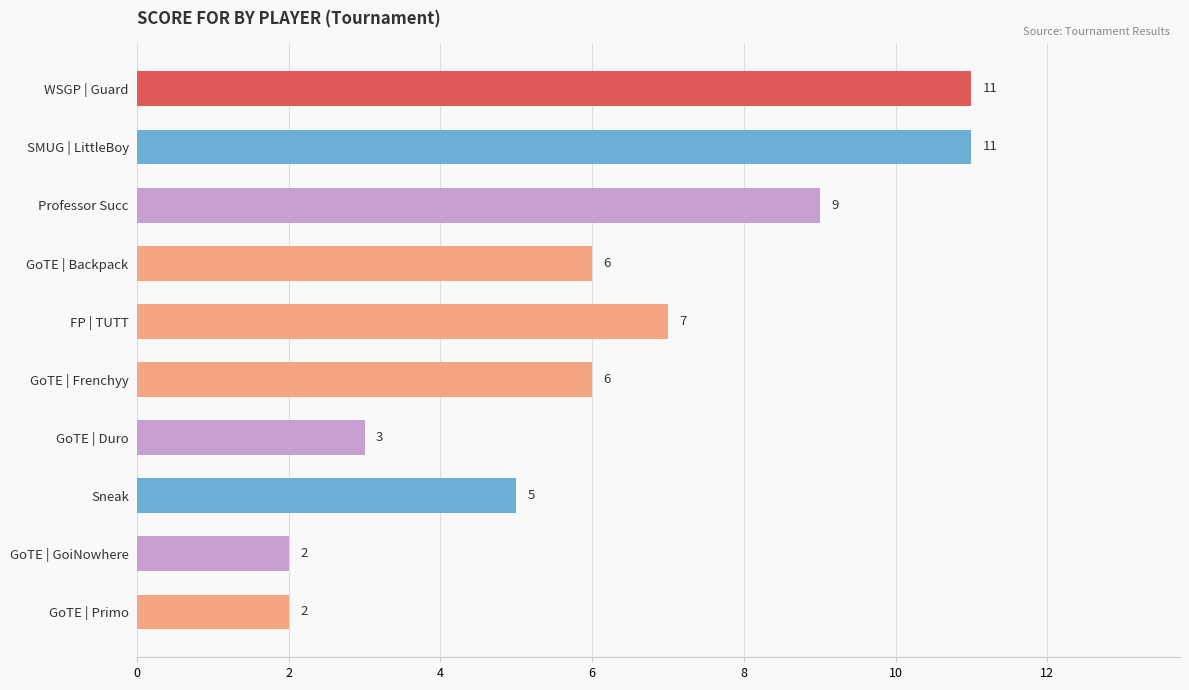

Between SMUG | LittleBoy and FP | TUTT, which is larger?

SMUG | LittleBoy